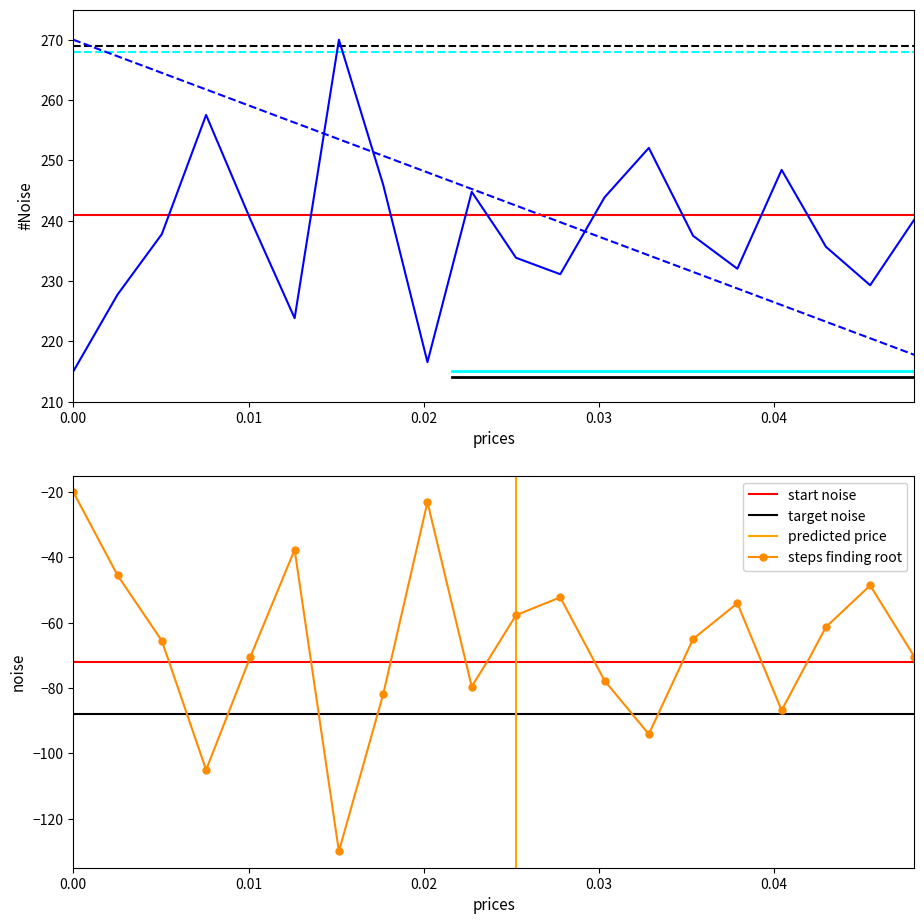

Is it true that the value at 04:30 is -32.9?

False